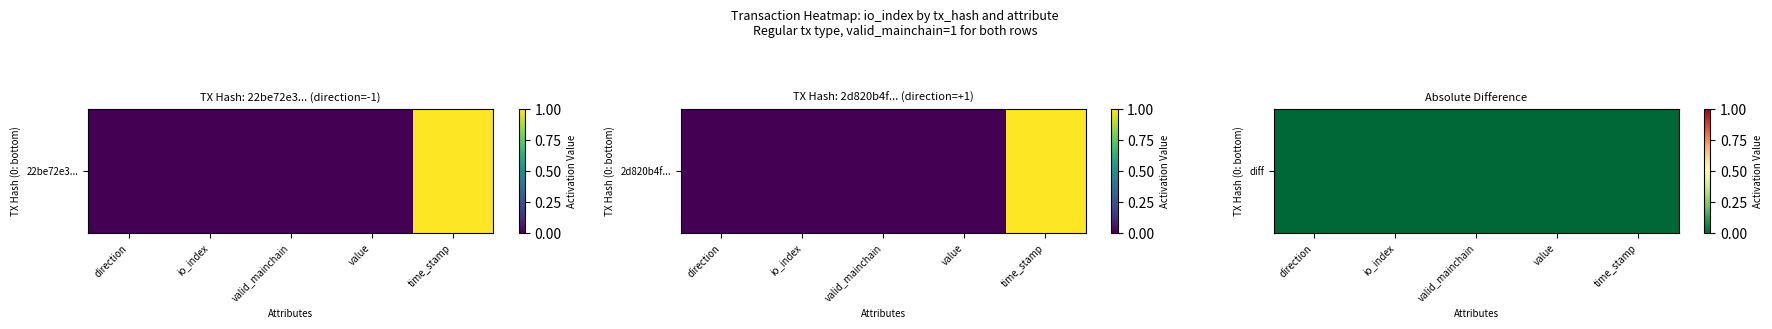

Rank the categories by value from lowest to highest.

time_stamp, valid_mainchain, value, direction, io_index